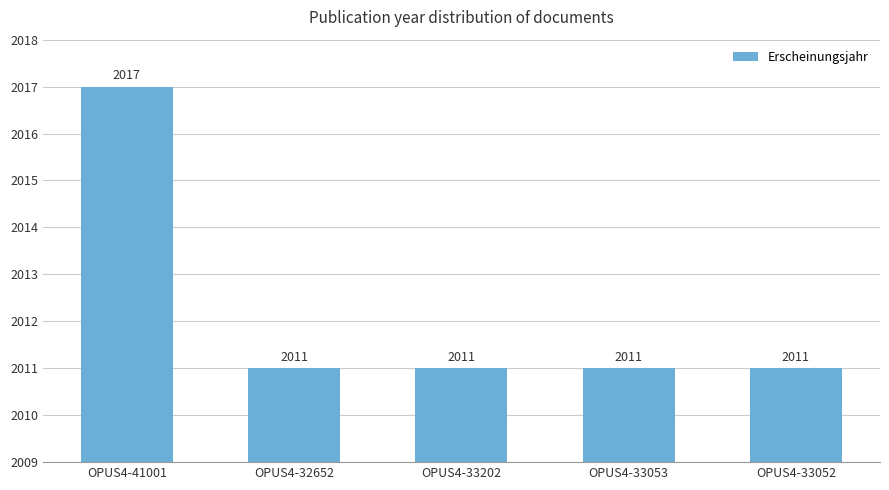

How many values are between 2011 and 2012?

4